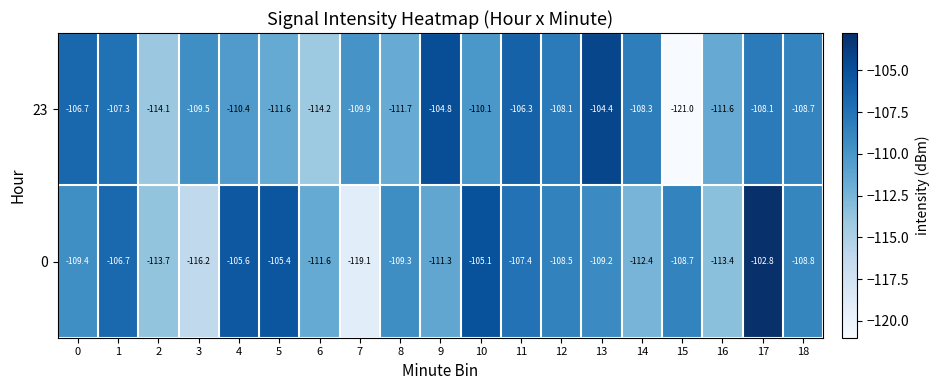

Is it true that 0 equals -66.0 at 10?

False